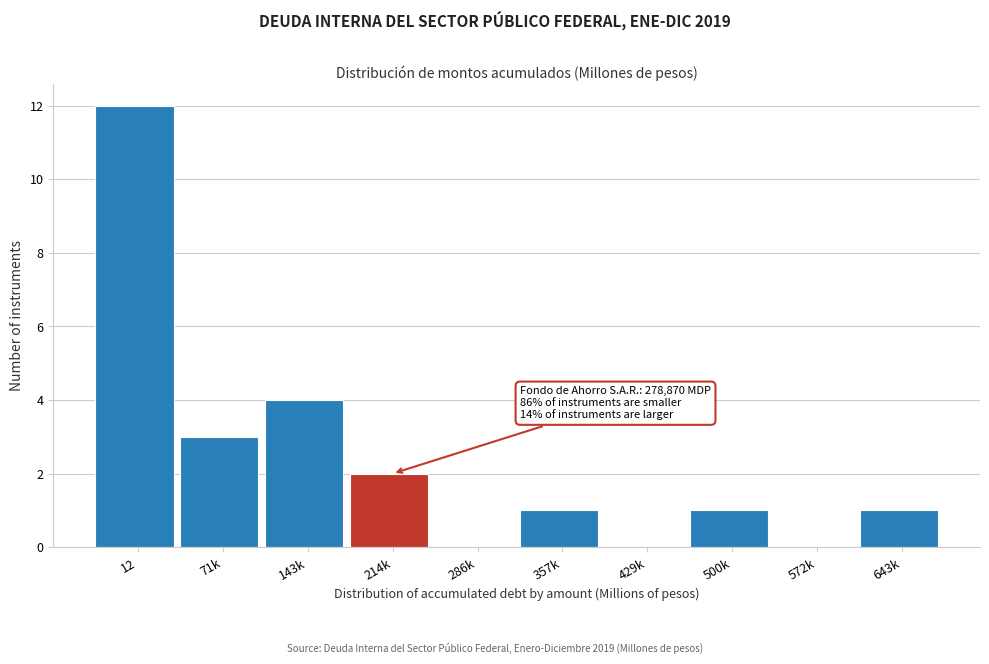

Reading left to right, list all the values displayed in this chart.

12=12	71k=3	143k=4	214k=2	286k=0	357k=1	429k=0	500k=1	572k=0	643k=1